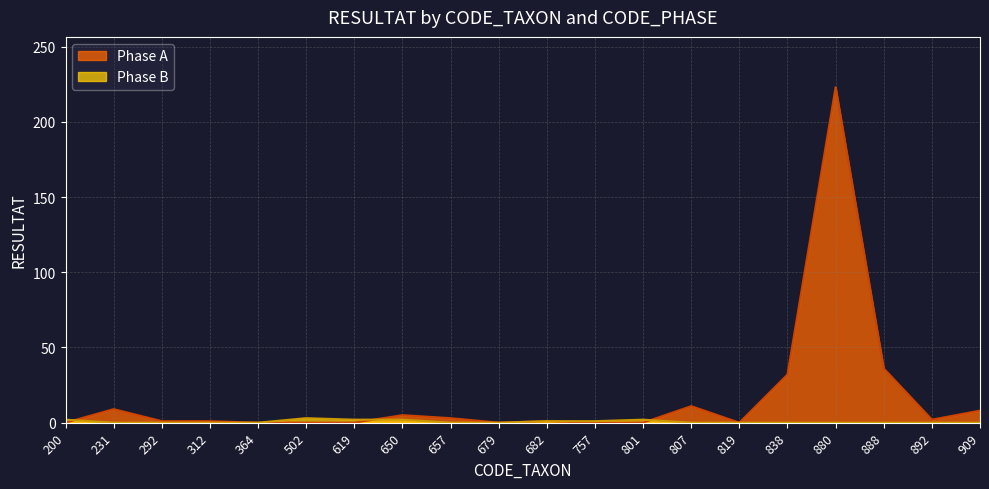

The Phase A series shows 140 at 502. True or false?

False